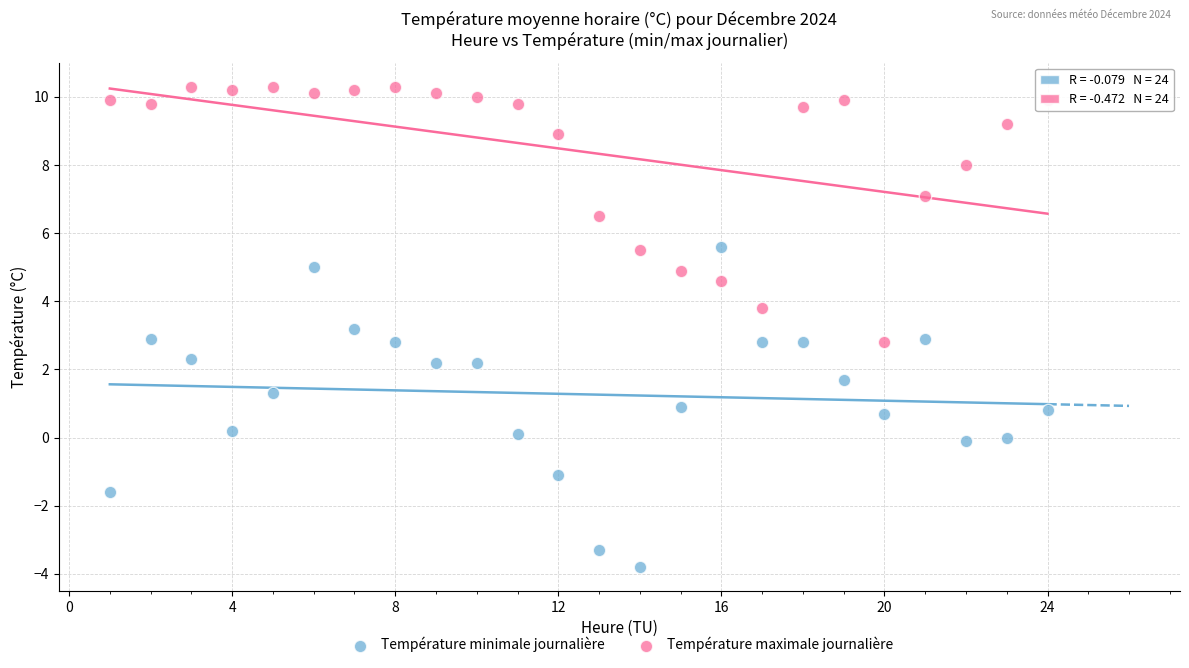

Which series contains the lowest Y value?

Température minimale journalière